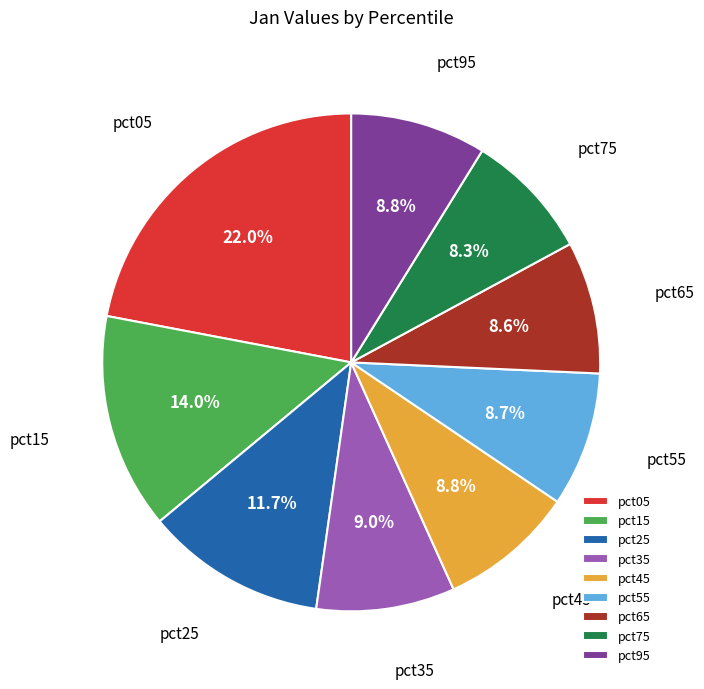

What percentage is the pct45 slice, to the nearest percent?

9%